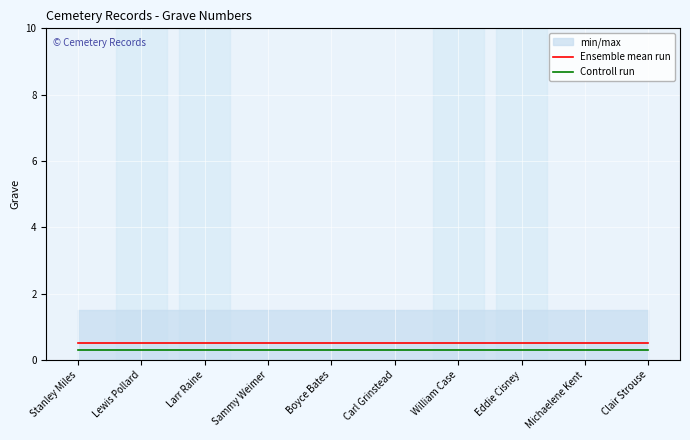

True or false: Controll run has more than 0 points higher than both neighbors.

False